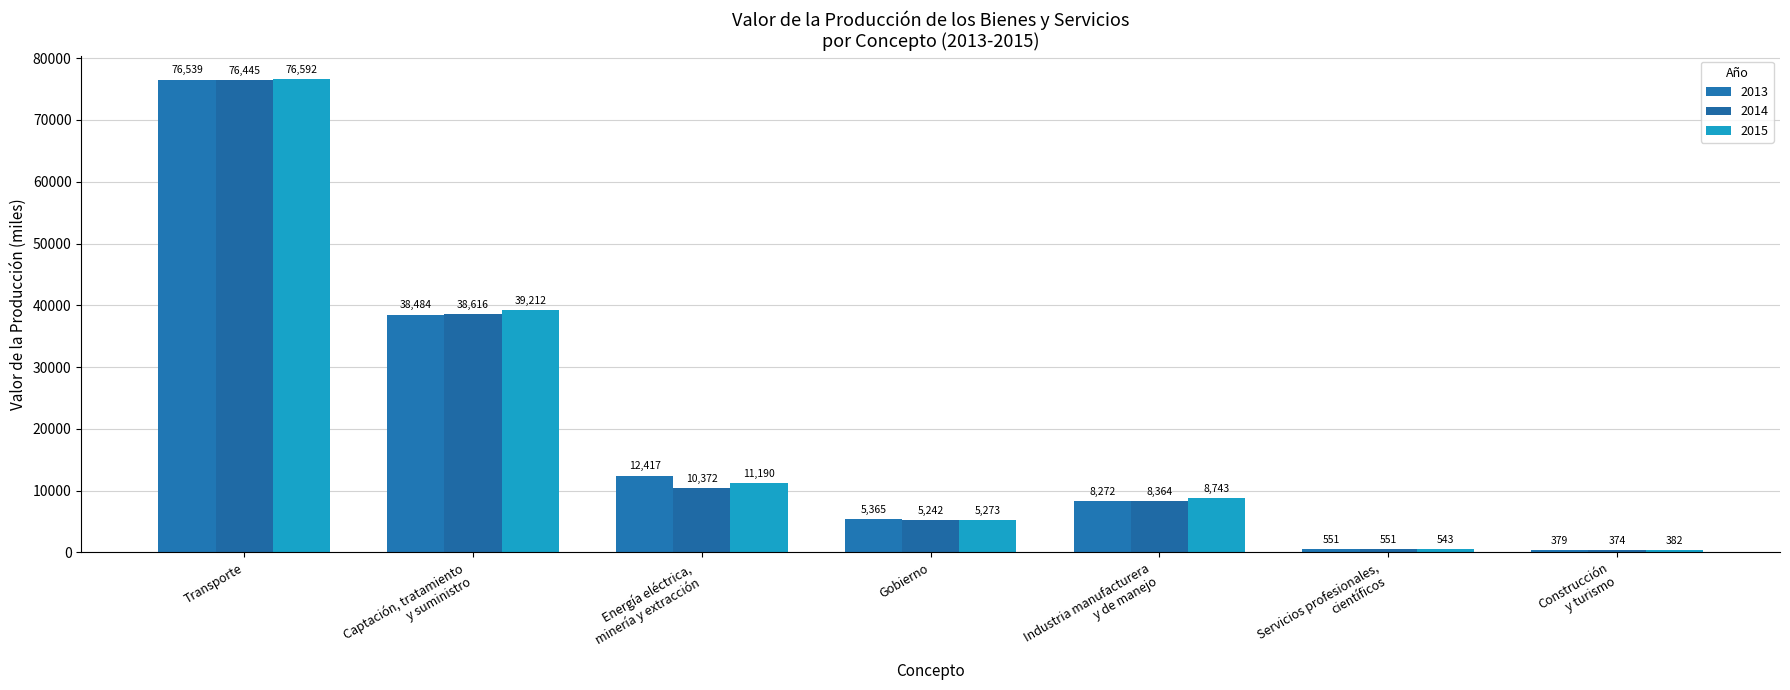

What position from the left is Servicios profesionales,
científicos?

6